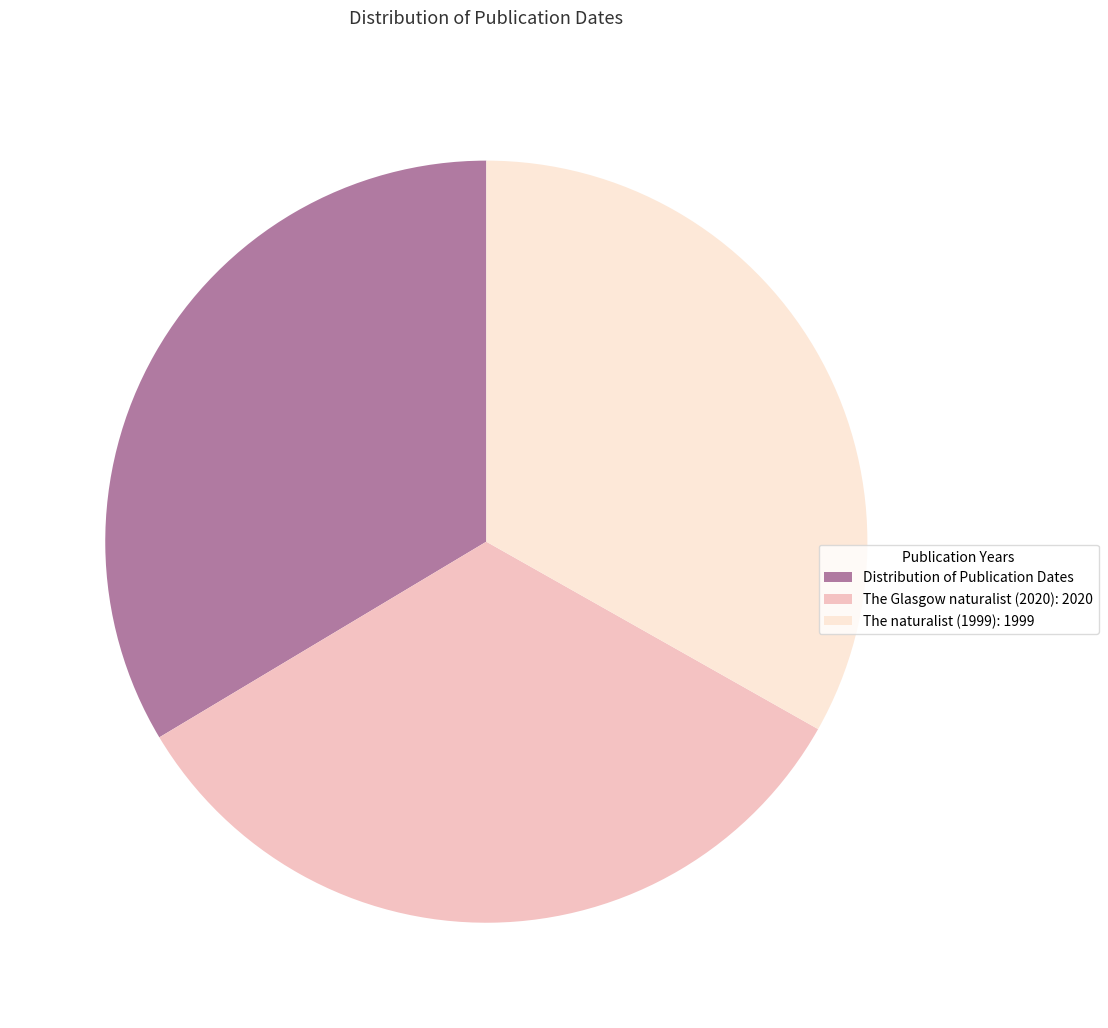

Does any single category account for the majority?

No